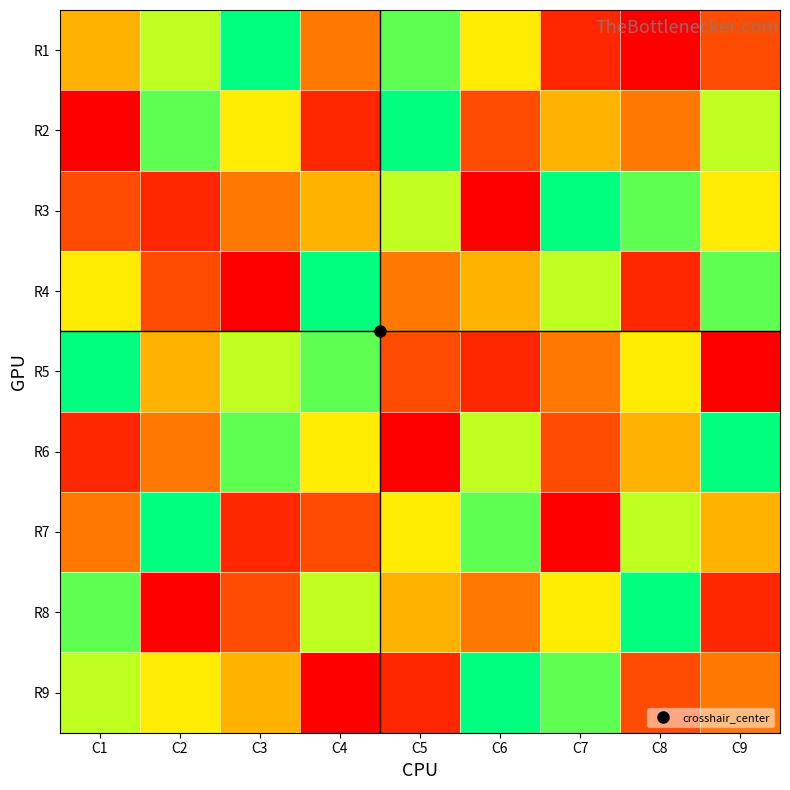

Reading left to right, list all the values displayed in this chart.

R1: C1=5	C2=7	C3=9	C4=4	C5=8	C6=6	C7=2	C8=1	C9=3
R2: C1=1	C2=8	C3=6	C4=2	C5=9	C6=3	C7=5	C8=4	C9=7
R3: C1=3	C2=2	C3=4	C4=5	C5=7	C6=1	C7=9	C8=8	C9=6
R4: C1=6	C2=3	C3=1	C4=9	C5=4	C6=5	C7=7	C8=2	C9=8
R5: C1=9	C2=5	C3=7	C4=8	C5=3	C6=2	C7=4	C8=6	C9=1
R6: C1=2	C2=4	C3=8	C4=6	C5=1	C6=7	C7=3	C8=5	C9=9
R7: C1=4	C2=9	C3=2	C4=3	C5=6	C6=8	C7=1	C8=7	C9=5
R8: C1=8	C2=1	C3=3	C4=7	C5=5	C6=4	C7=6	C8=9	C9=2
R9: C1=7	C2=6	C3=5	C4=1	C5=2	C6=9	C7=8	C8=3	C9=4